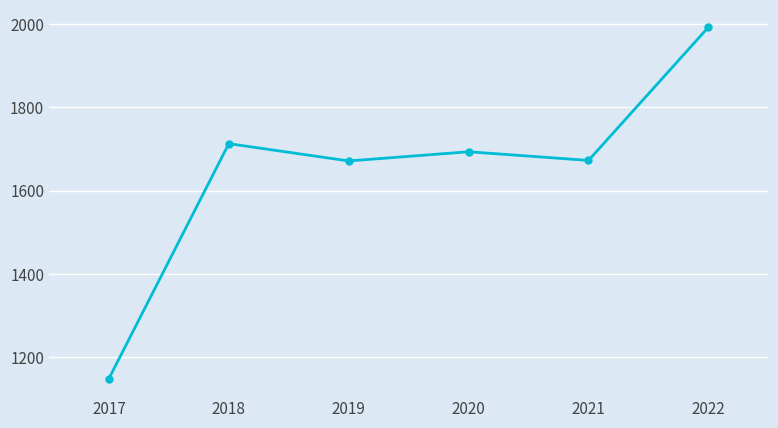

Is this an area chart (filled region under the line)?

No